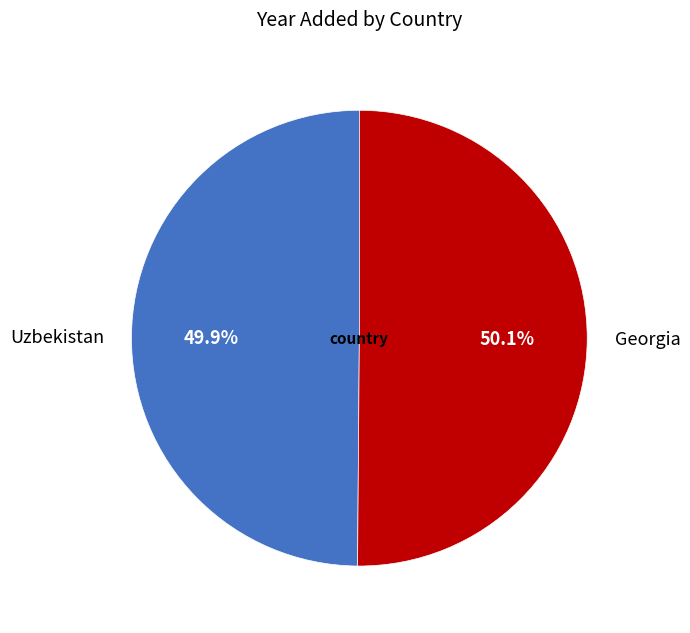

Does any single category account for the majority?

Yes